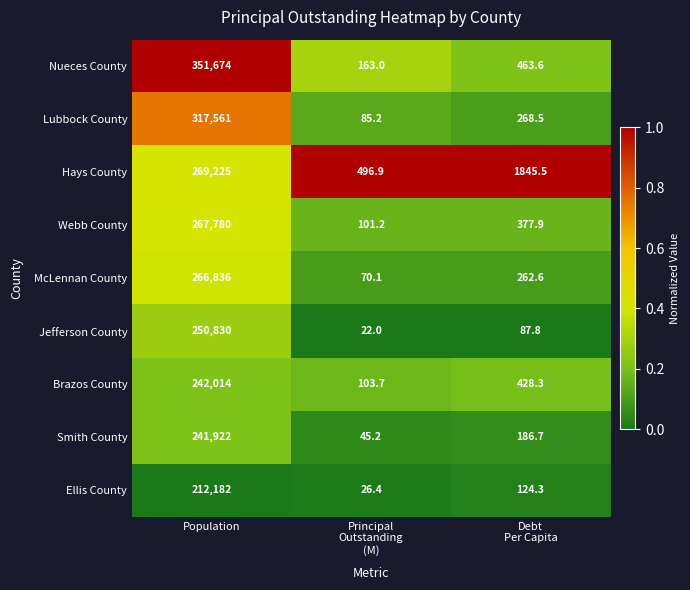

At which label does Brazos County first exceed 428?

Population